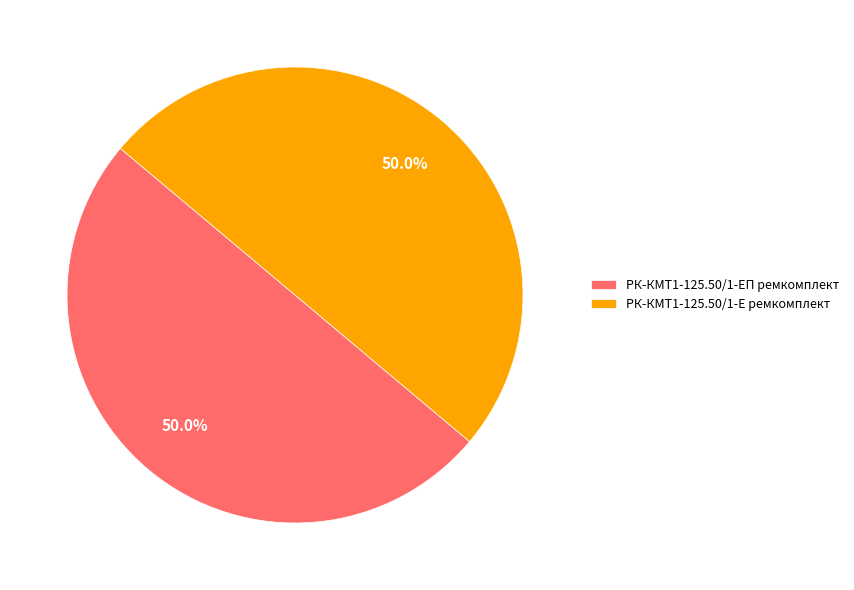

Is the sum of РК-КМТ1-125.50/1-Е ремкомплект and РК-КМТ1-125.50/1-ЕП ремкомплект greater than half?

Yes